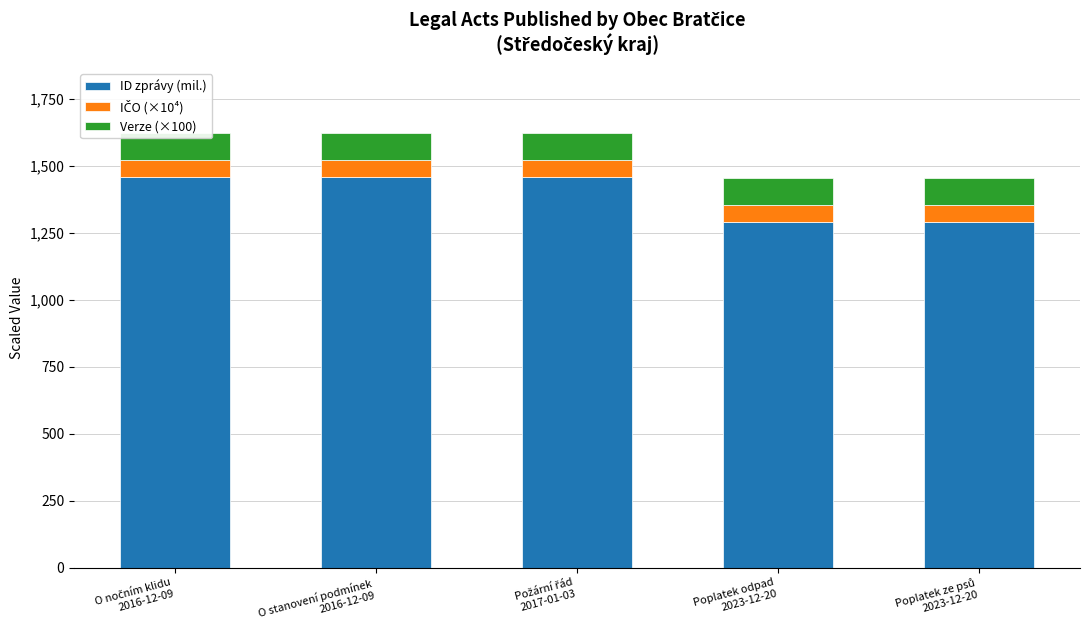

Reading right to left, transcribe all the data shown in this chart.

ID zprávy (mil.): Poplatek ze psů
2023-12-20=1289.0	Poplatek odpad
2023-12-20=1289.0	Požární řád
2017-01-03=1457.7	O stanovení podmínek
2016-12-09=1457.7	O nočním klidu
2016-12-09=1457.7
IČO (×10⁴): Poplatek ze psů
2023-12-20=64.0	Poplatek odpad
2023-12-20=64.0	Požární řád
2017-01-03=64.0	O stanovení podmínek
2016-12-09=64.0	O nočním klidu
2016-12-09=64.0
Verze (×100): Poplatek ze psů
2023-12-20=100.0	Poplatek odpad
2023-12-20=100.0	Požární řád
2017-01-03=100.0	O stanovení podmínek
2016-12-09=100.0	O nočním klidu
2016-12-09=100.0